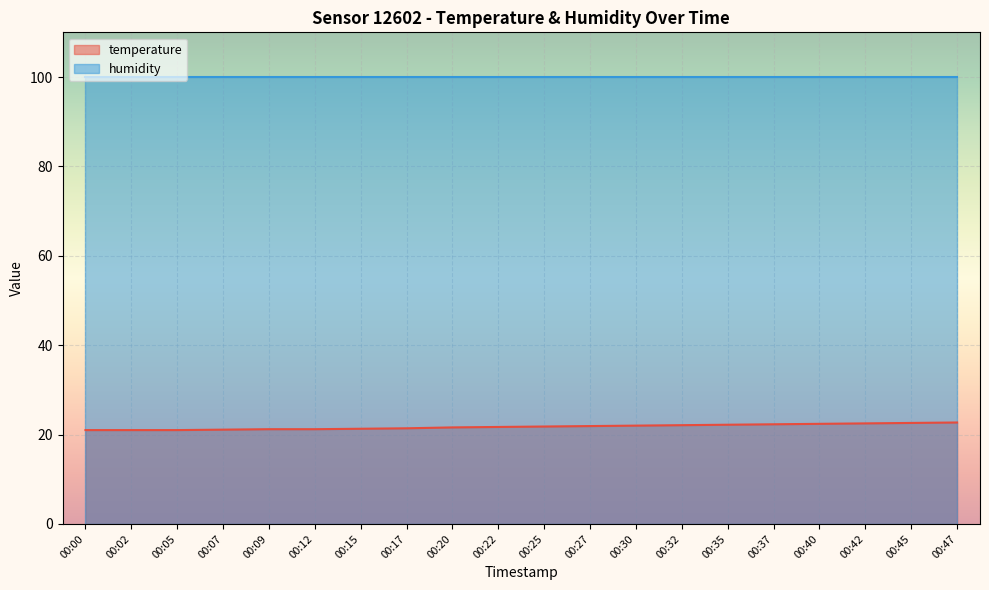

At which label is the value closest to 21?

00:00